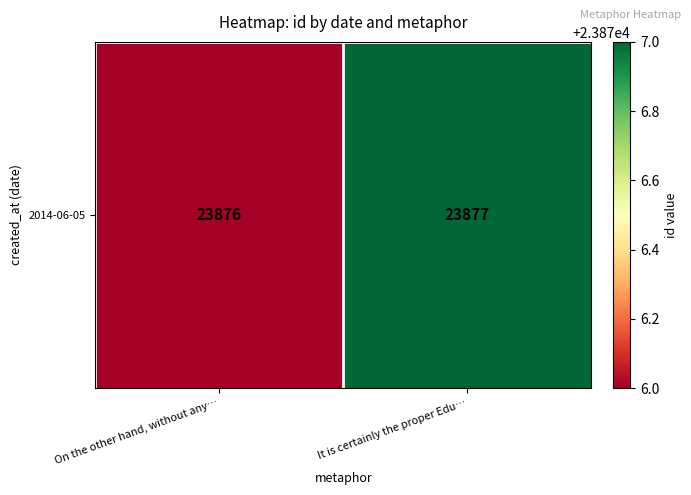

What is the sum of all values?

47753